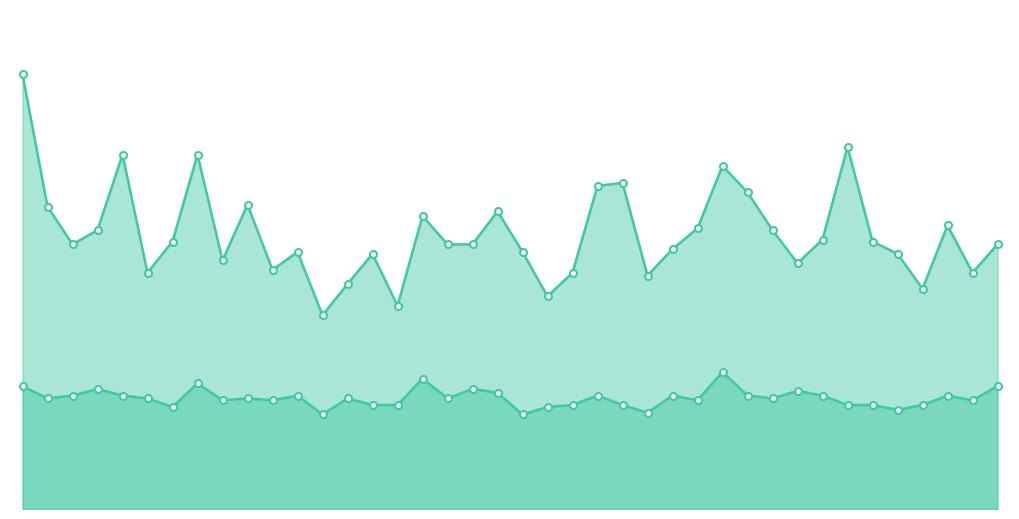

What is the total value across all series at 34?

3.9